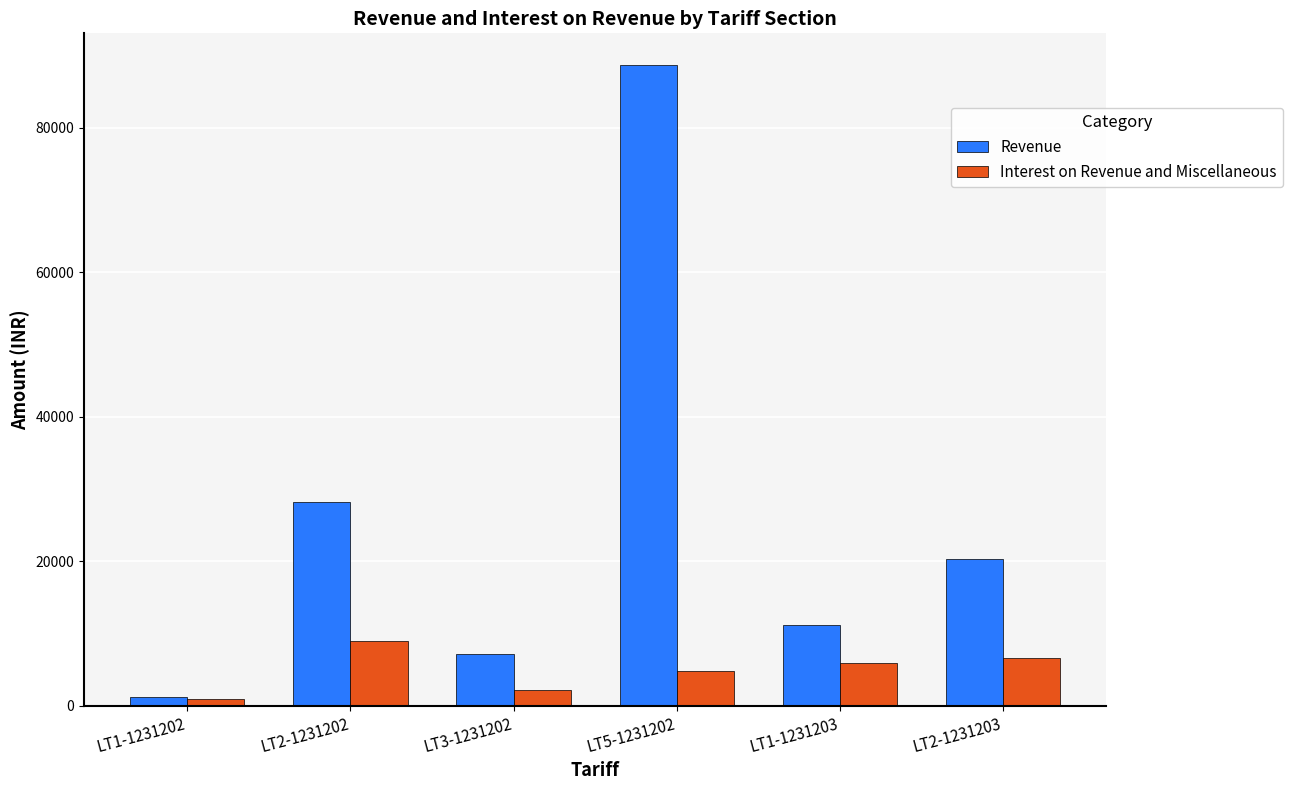

How many series are shown in this chart?

2